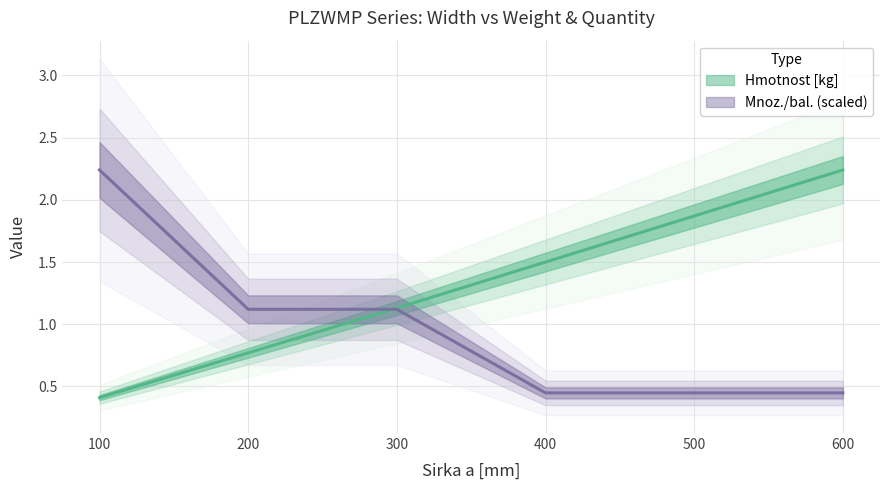

Reading left to right, transcribe all the data shown in this chart.

Hmotnost [kg]: 100=0.4	200=0.8	300=1.1	400=1.5	500=1.9	600=2.2
Mnoz./bal.: 100=2.2	200=1.1	300=1.1	400=0.4	500=0.4	600=0.4